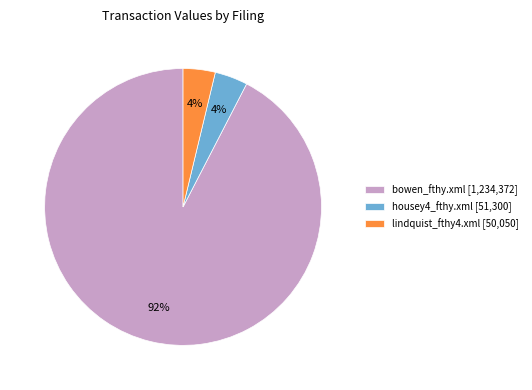

How many segments does this pie chart have?

3